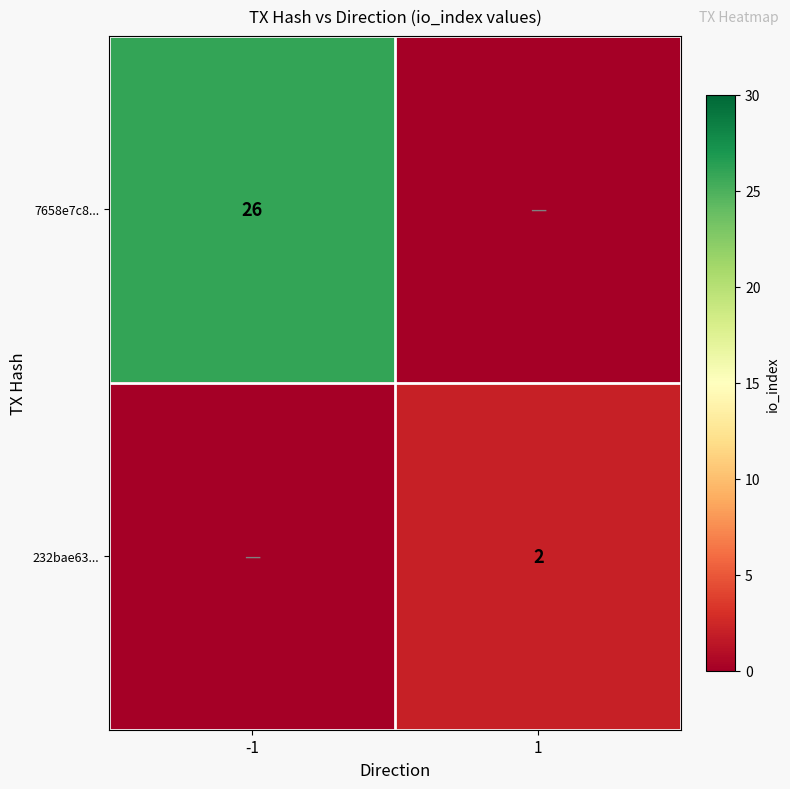

Count the number of data series in this chart.

2